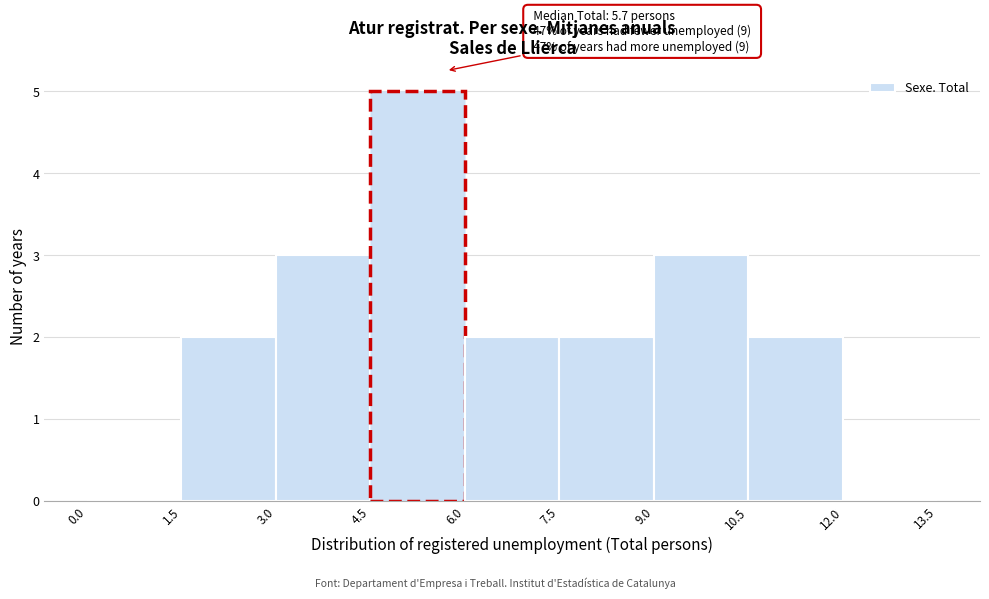

Which range on the x-axis has the tallest bar?

4.5 to 6.0